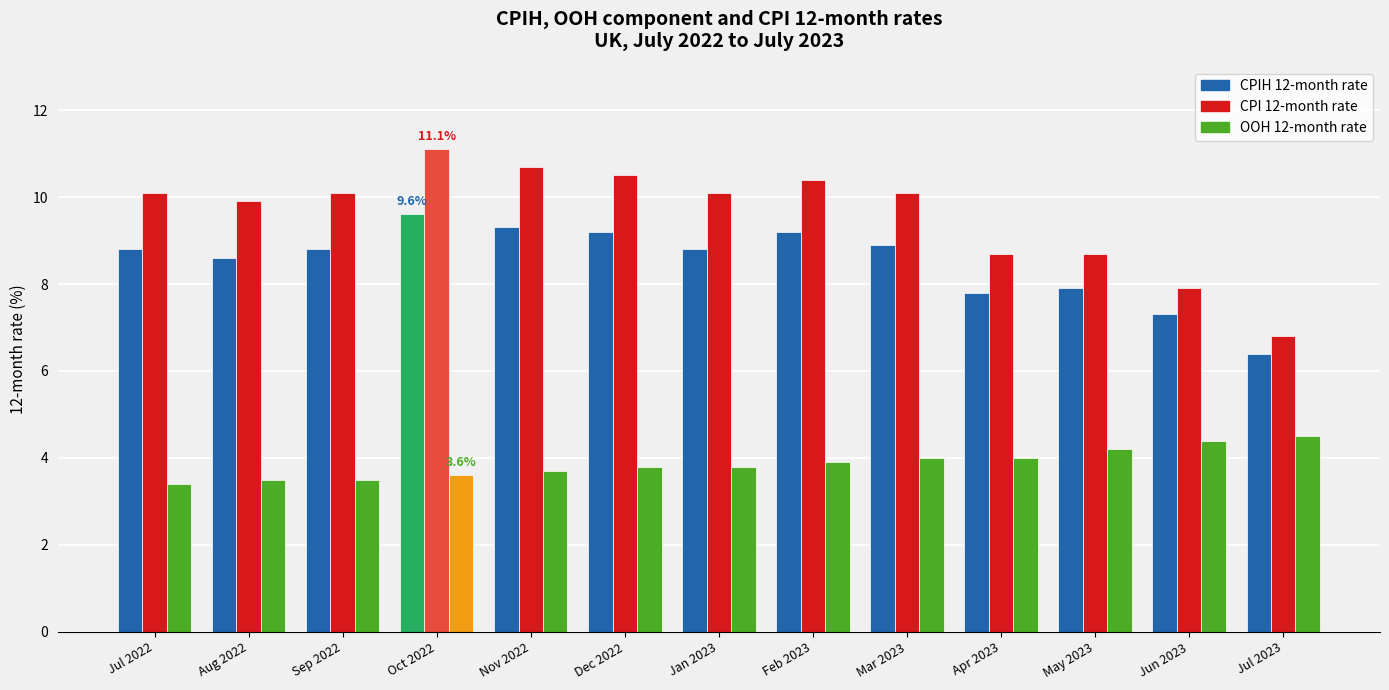

Are the bars grouped side by side (vs. stacked)?

Yes